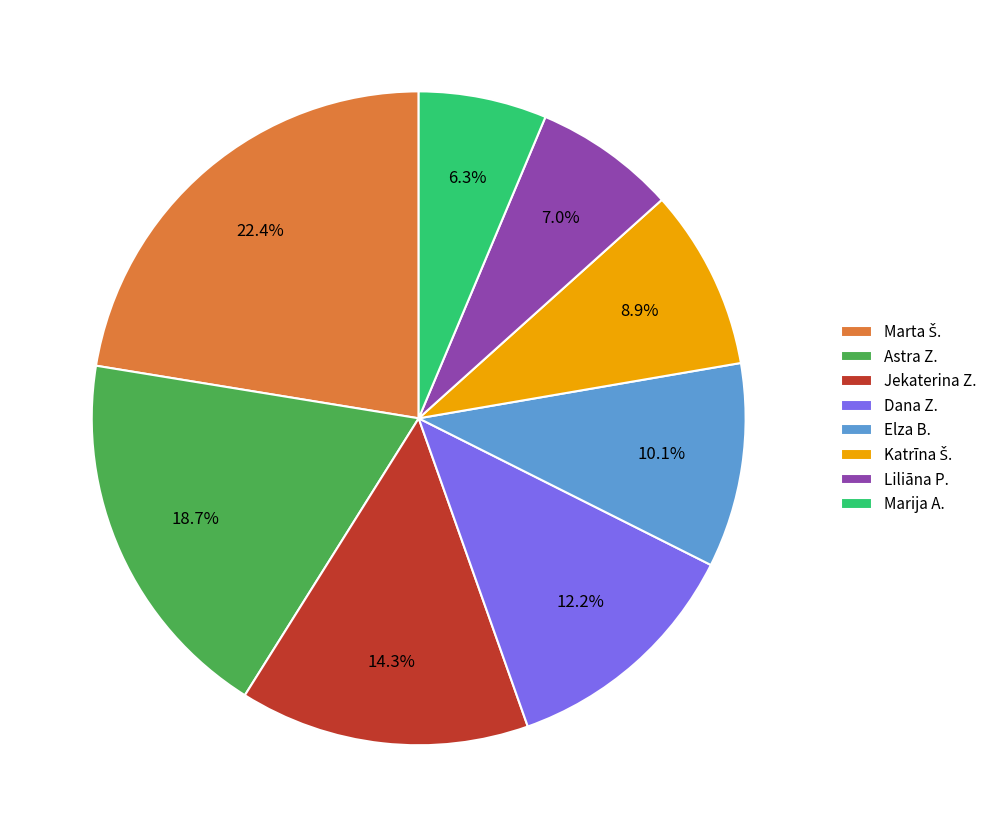

Is the sum of Jekaterina Z. and Liliāna P. greater than half?

No